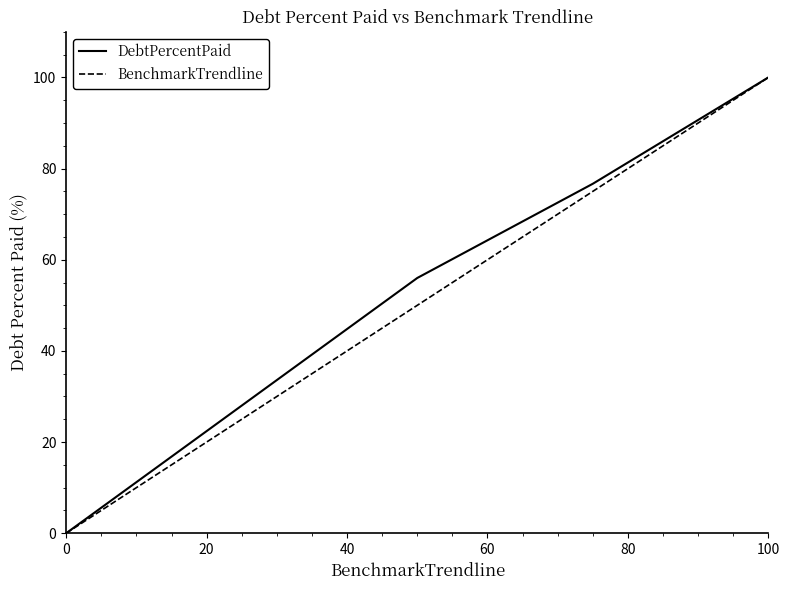

How many lines are shown in the chart?

2